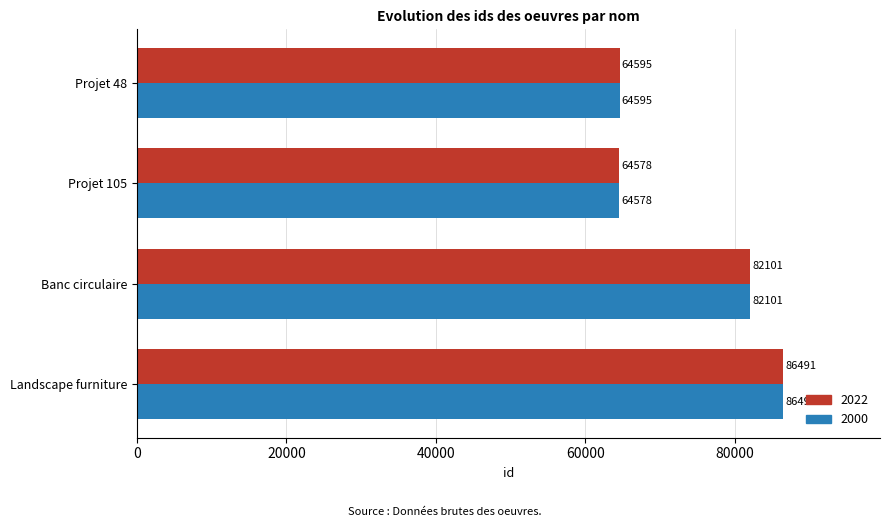

What is the total value across all series at Projet 105?

129156